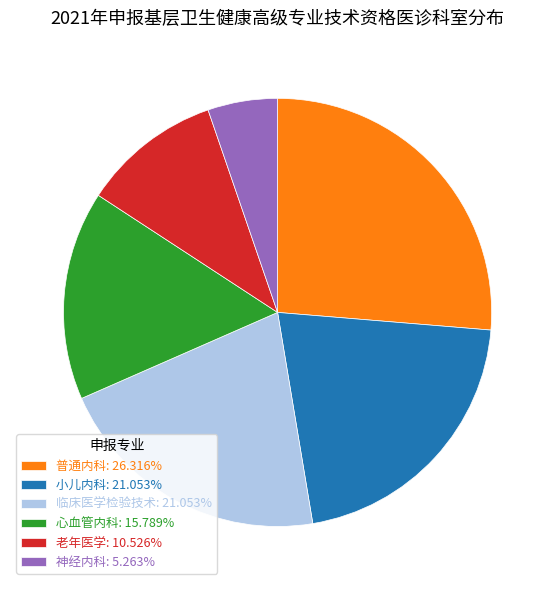

Is the sum of 临床医学检验技术: 21.053% and 普通内科: 26.316% greater than half?

No